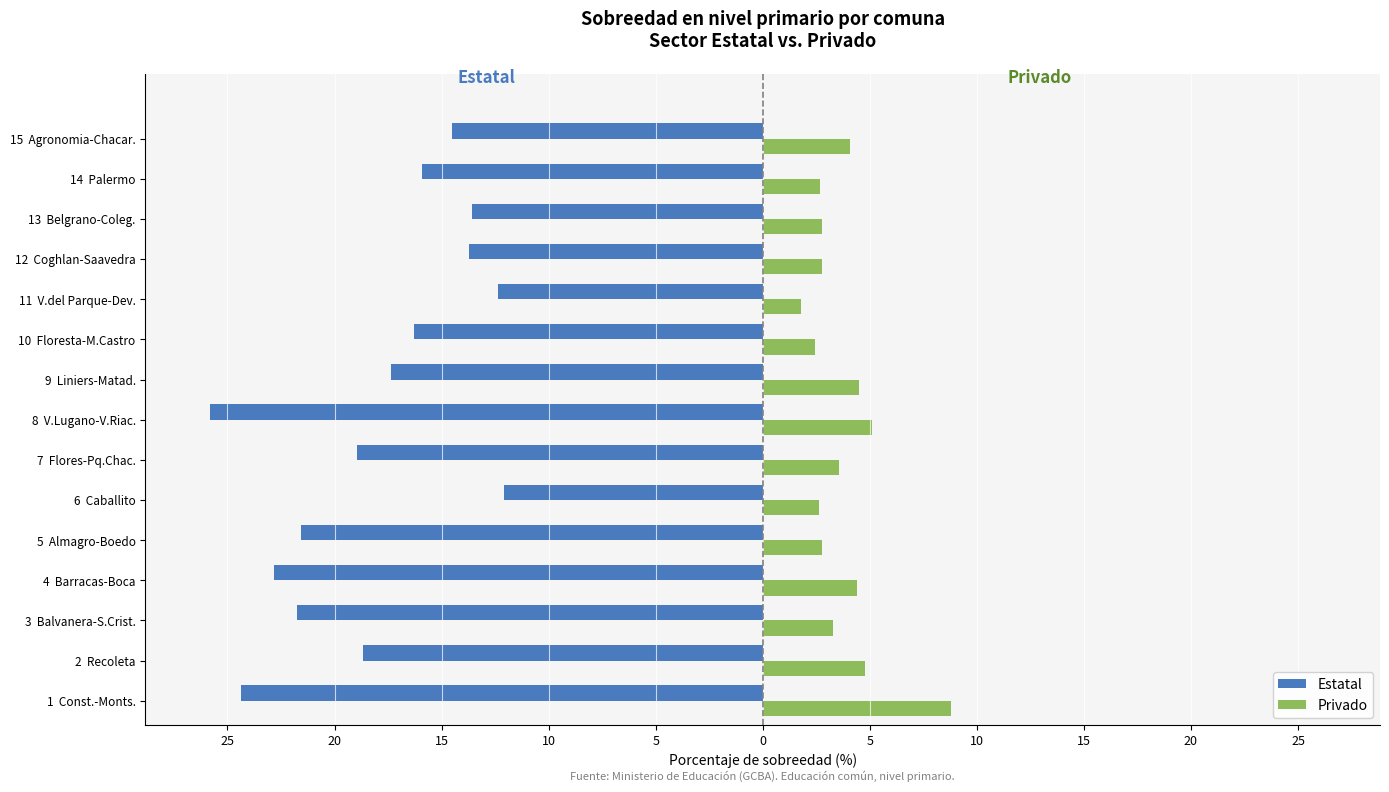

What are all the series names shown in the legend?

Estatal, Privado